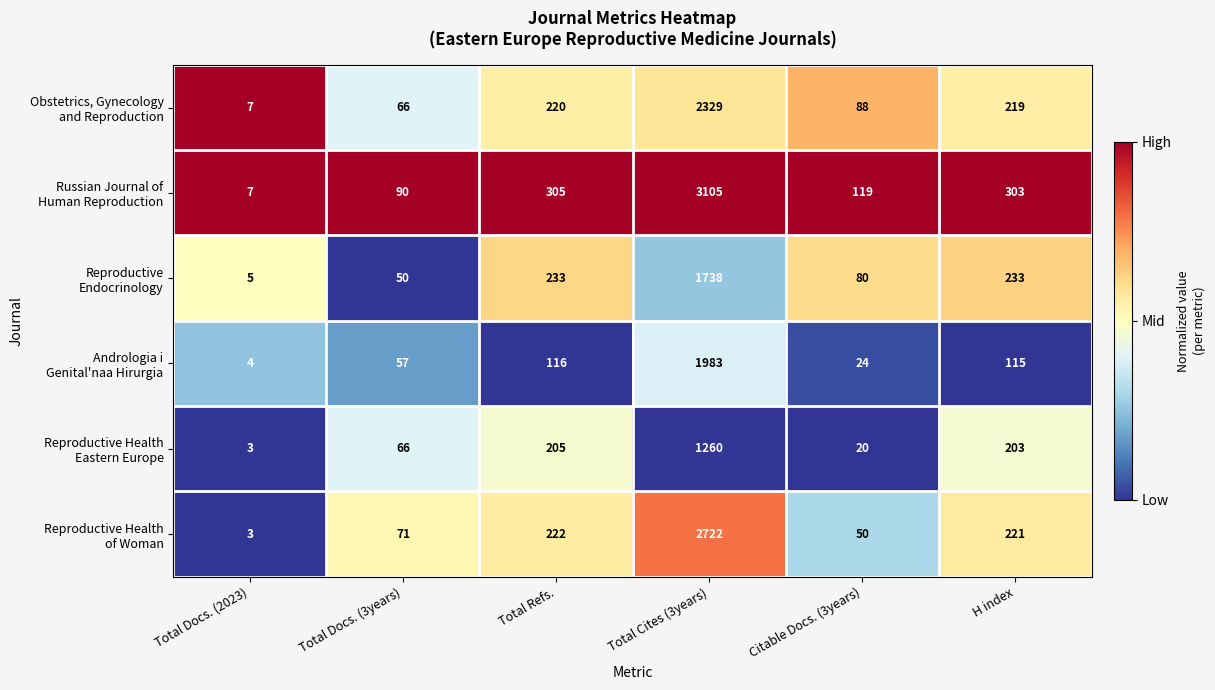

Which label corresponds to the largest value in the chart?

Total Cites (3years)